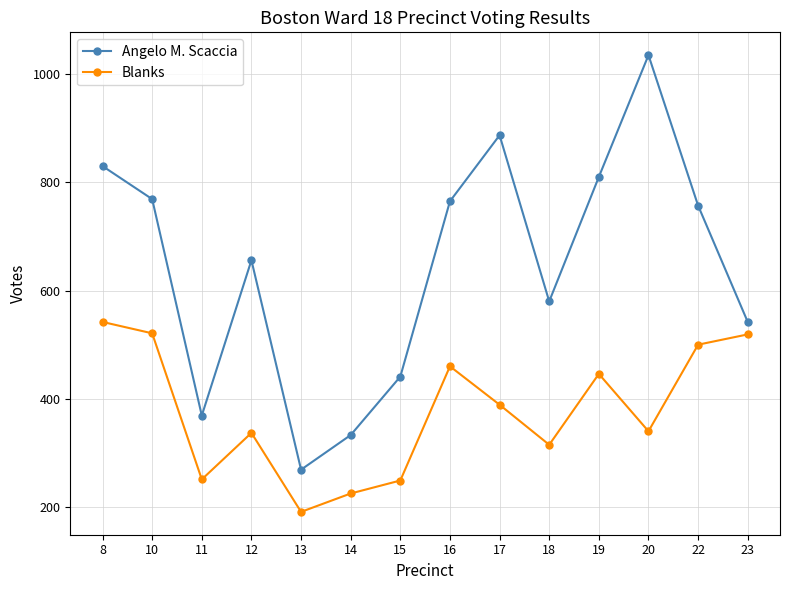

What is the value of the Angelo M. Scaccia point at the 11th from the left?

810